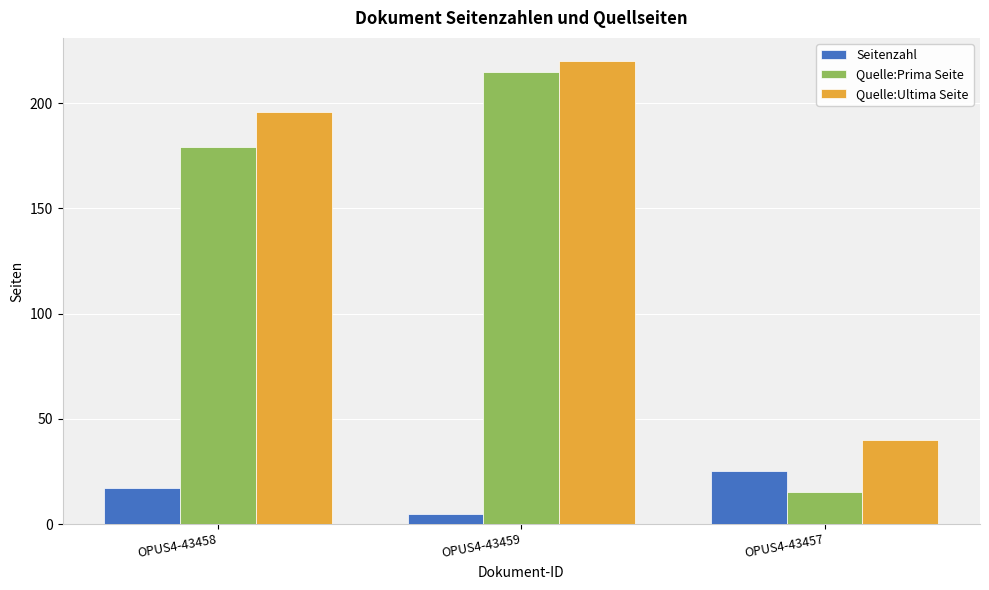

Are the bars horizontal?

No